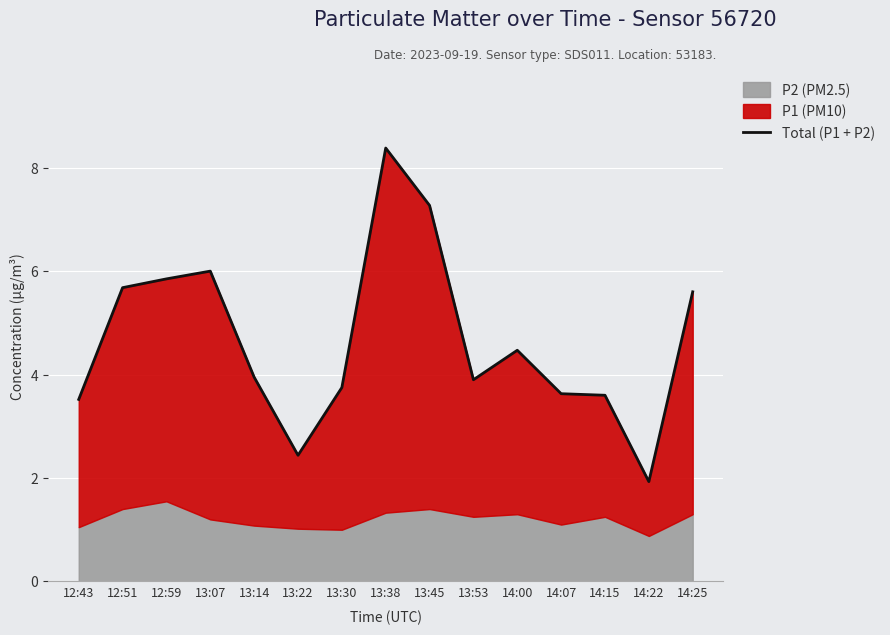

What is the smallest value displayed?

1.9